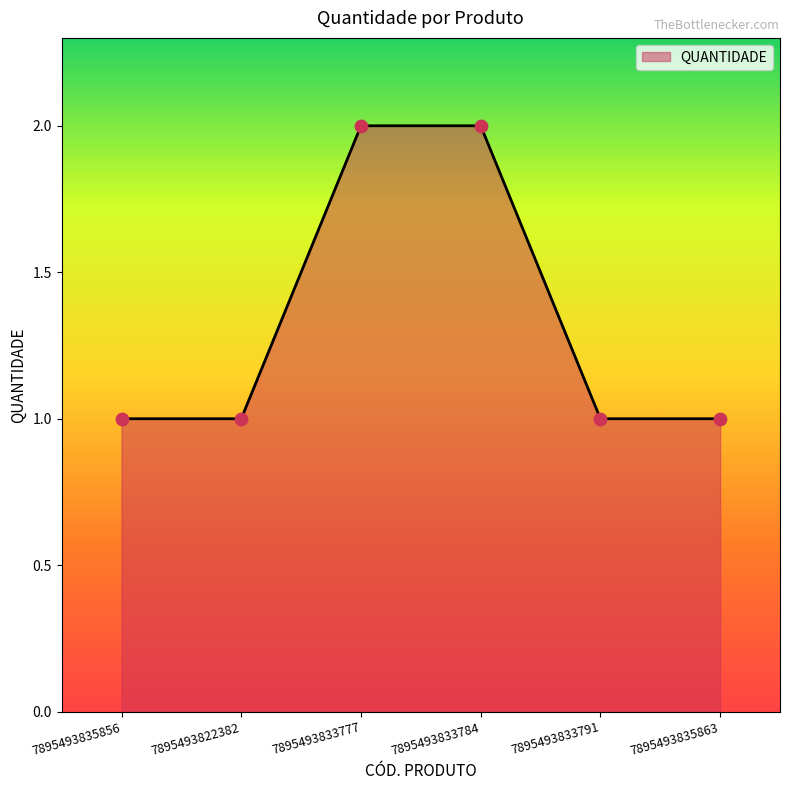

What is the change in value from 7895493822382 to 7895493833784?

+1